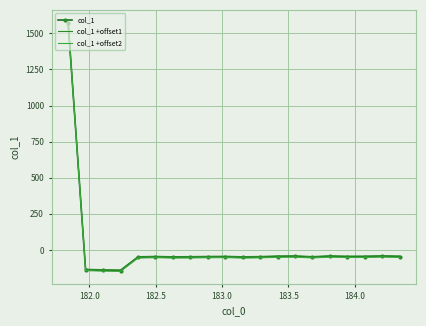

Reading left to right, what are all the values shown in this chart?

col_1: 1571.6	-138.7	-141.8	-143.7	-51.4	-49.1	-51.4	-50.7	-49.2	-48.4	-51.6	-50.0	-46.4	-45.2	-50.8	-45.0	-47.8	-47.3	-44.4	-47.0
col_1 +offset1: 1576.6	-133.7	-136.8	-138.7	-46.4	-44.1	-46.4	-45.7	-44.2	-43.4	-46.6	-45.0	-41.4	-40.2	-45.8	-40.0	-42.8	-42.3	-39.4	-42.0
col_1 +offset2: 1566.6	-143.7	-146.8	-148.7	-56.4	-54.1	-56.4	-55.7	-54.2	-53.4	-56.6	-55.0	-51.4	-50.2	-55.8	-50.0	-52.8	-52.3	-49.4	-52.0